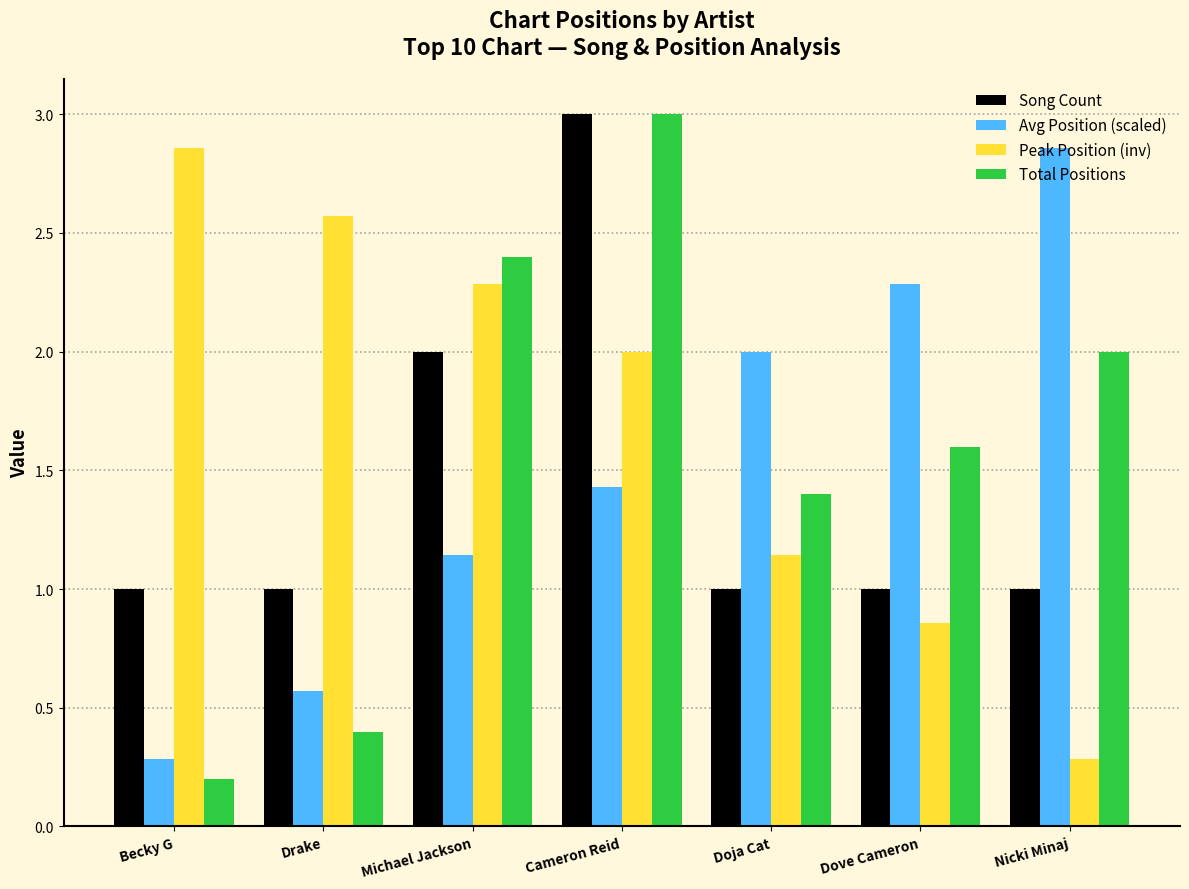

What is the difference between the highest and lowest values at Becky G?

2.7